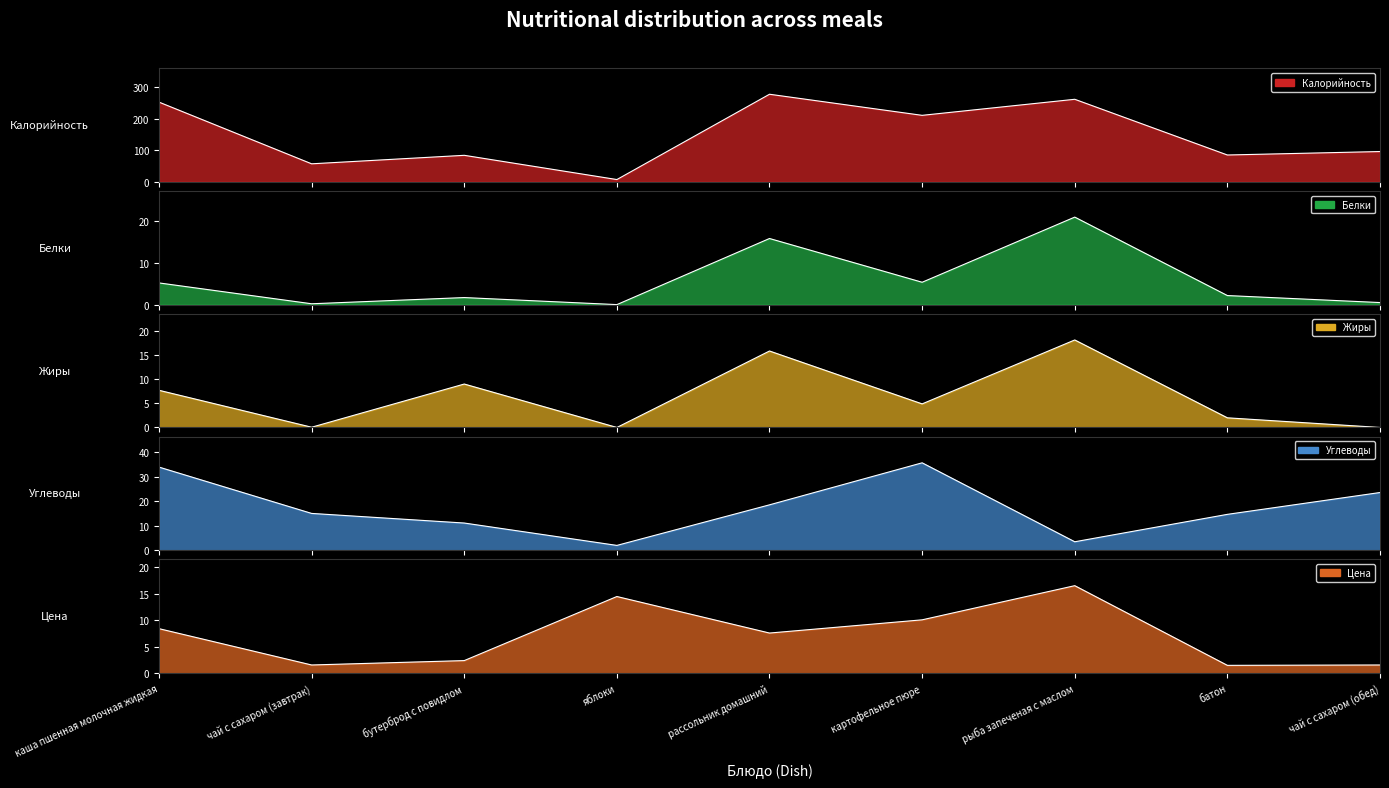

How many interior local valleys does the Калорийность series have?

4